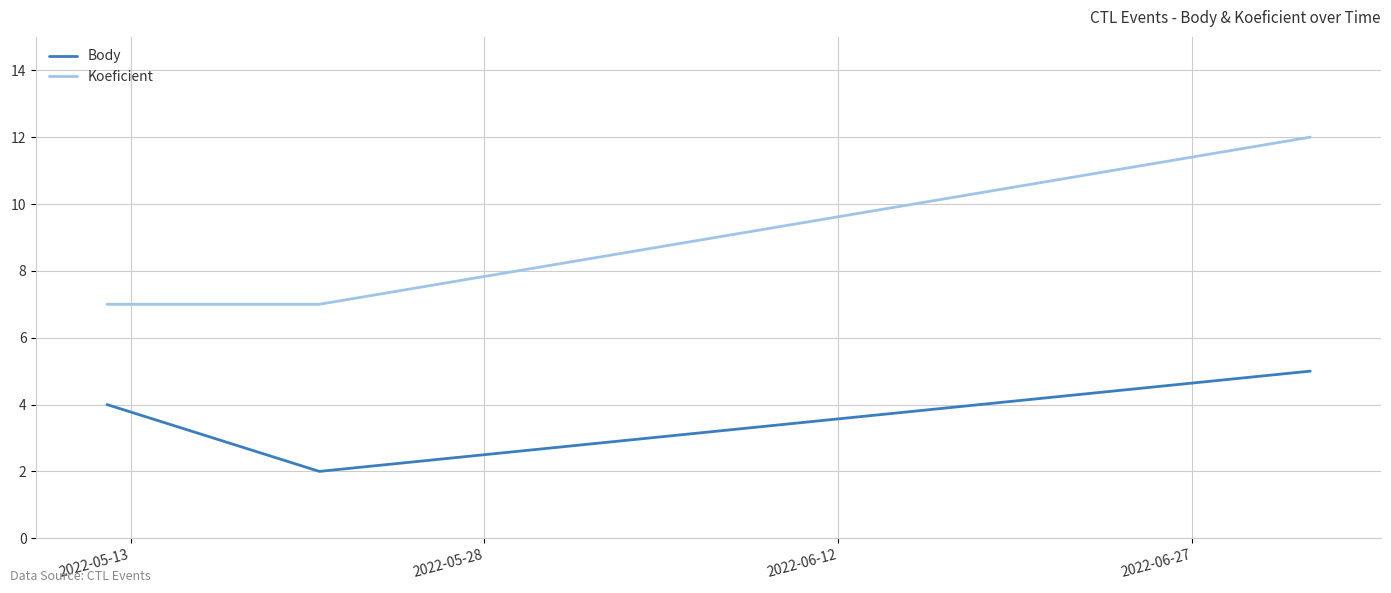

Which series has the largest range (max minus min)?

Koeficient